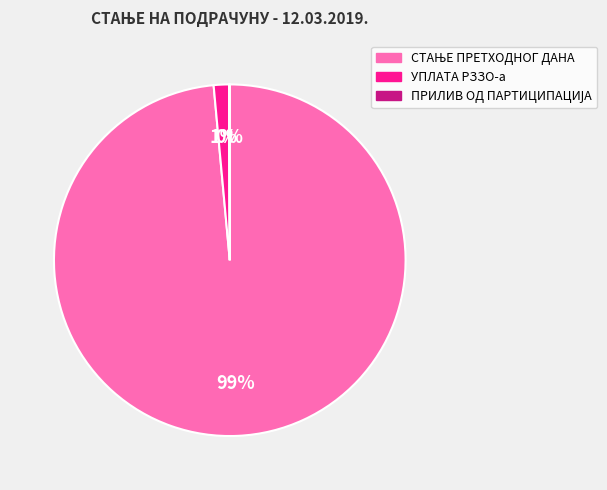

Does any single category account for the majority?

Yes